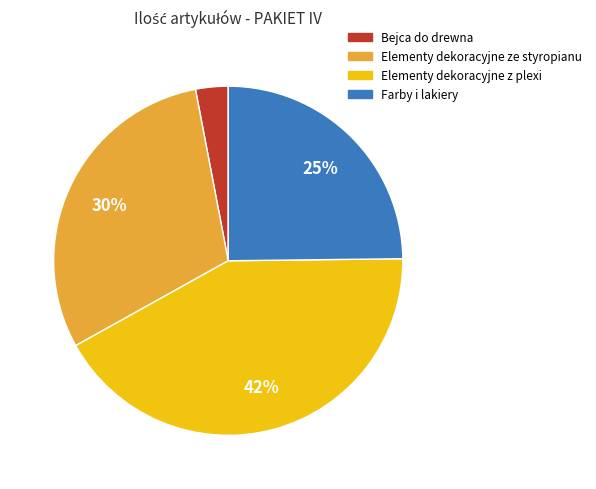

Combined, do Elementy dekoracyjne ze styropianu and Elementy dekoracyjne z plexi account for over 50%?

Yes